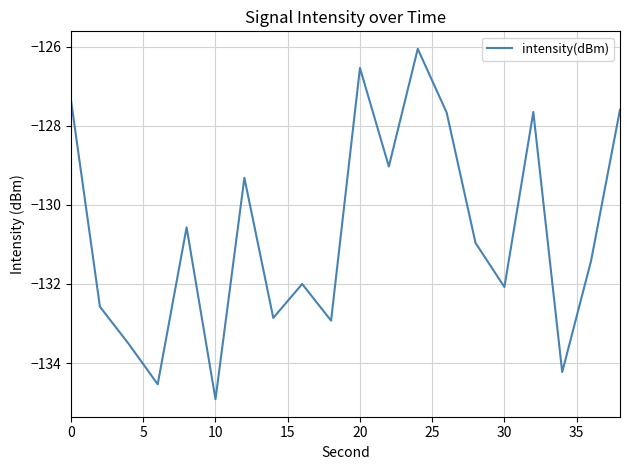

What is the sum of all values?

-2613.8